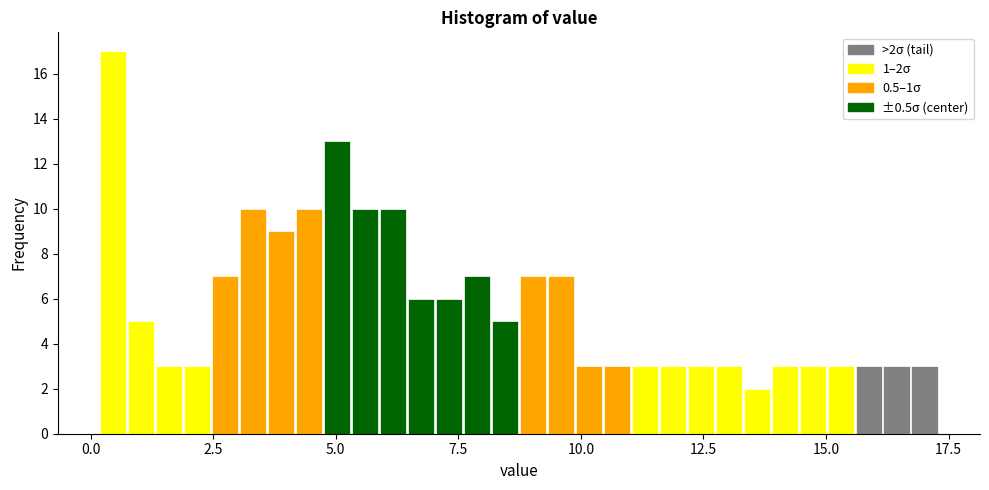

Around what value on the x-axis is the tallest bar? Give the approximate position of its centre, as read against the axis.

0.5